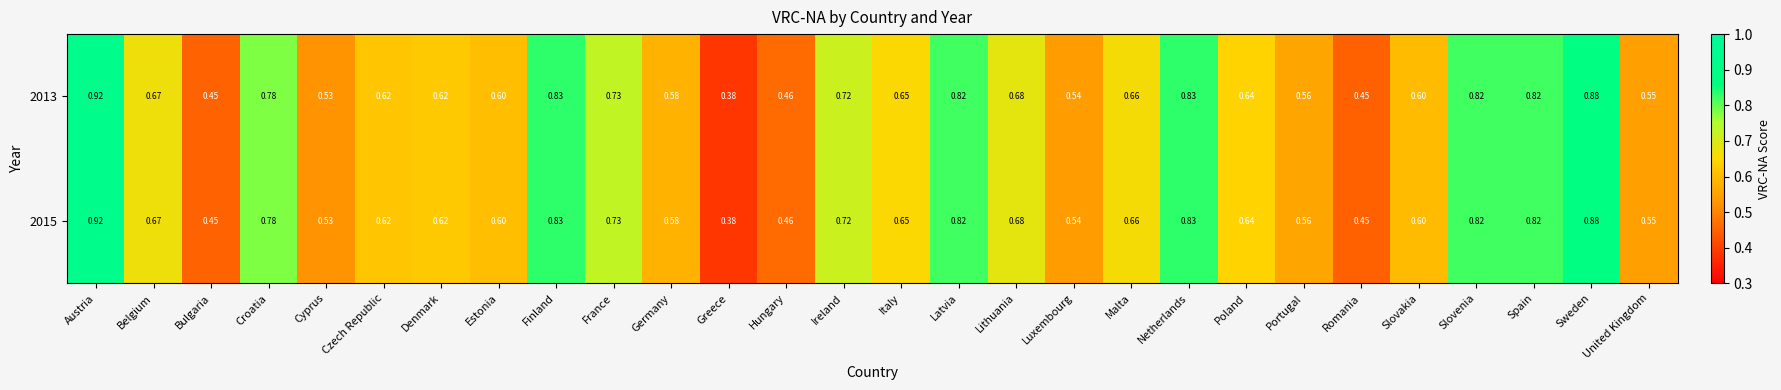

At which category is the sum across all series the highest?

Austria